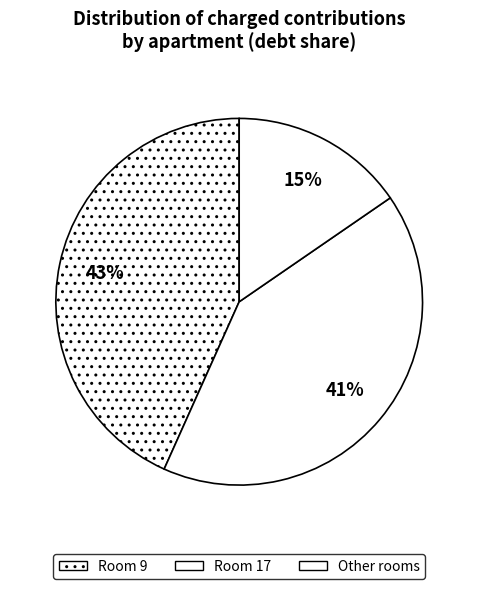

How many segments does this pie chart have?

3